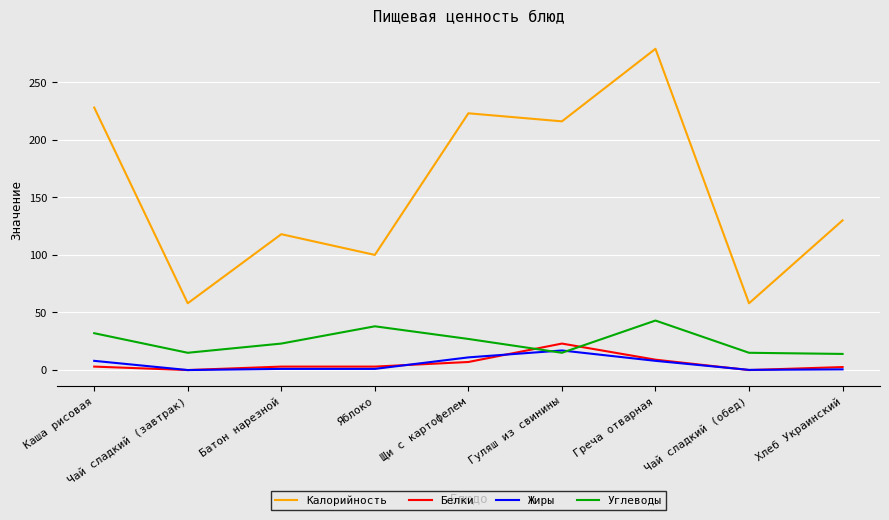

Does the chart display data point markers on the line(s)?

No